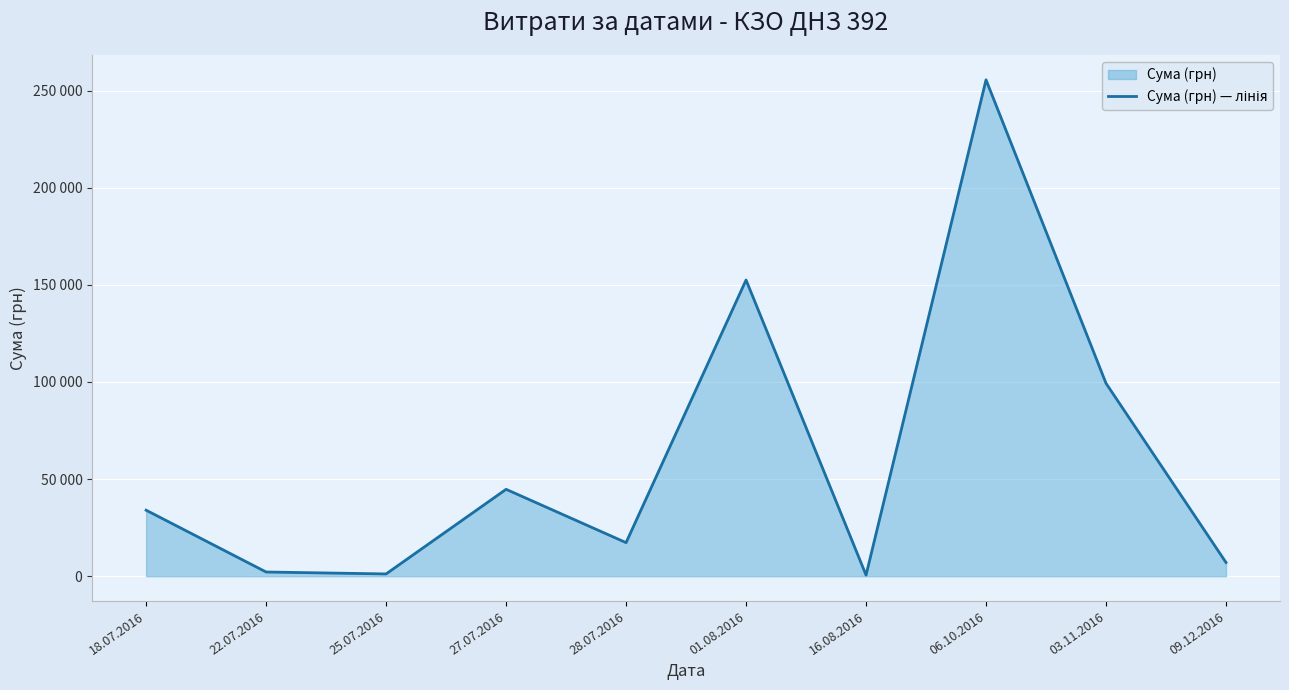

Where is the data nearest to the value 128075?

01.08.2016